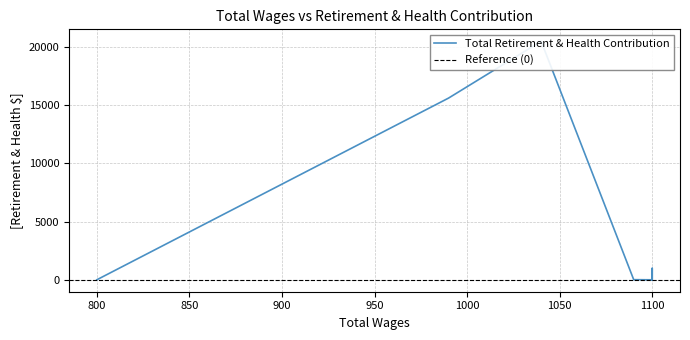

Does the chart have visible grid lines?

Yes